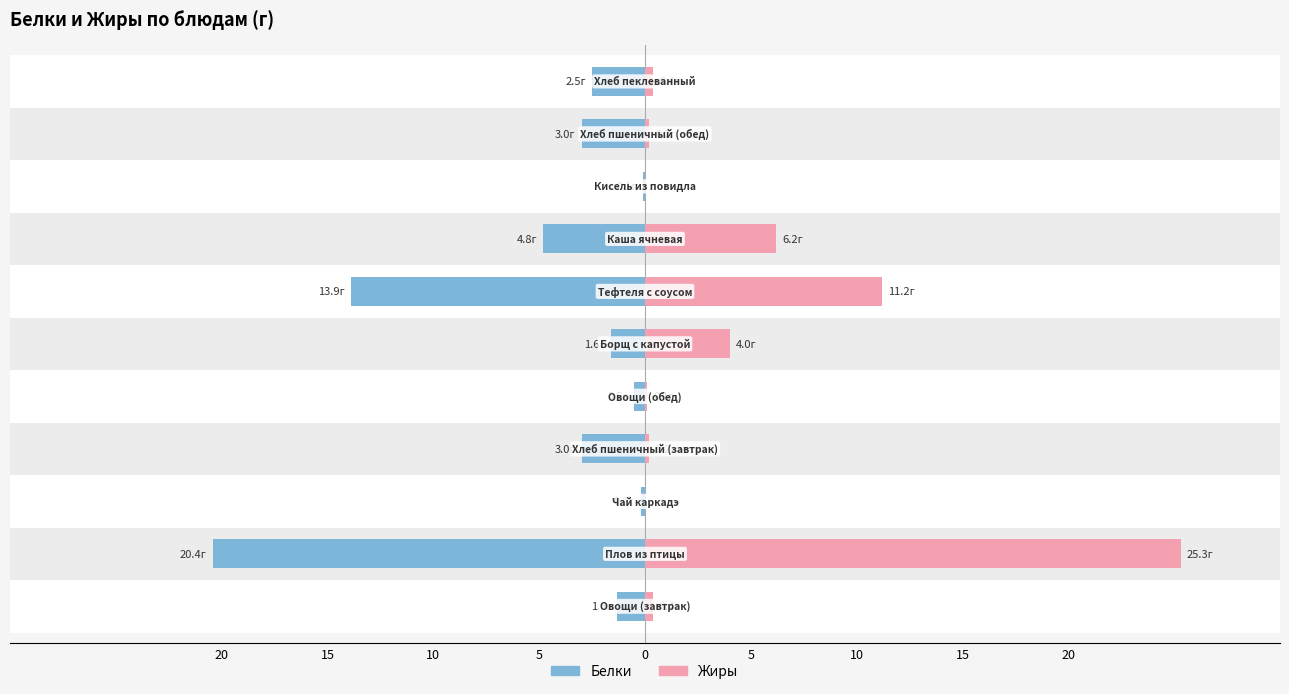

Does the chart contain any negative values?

No